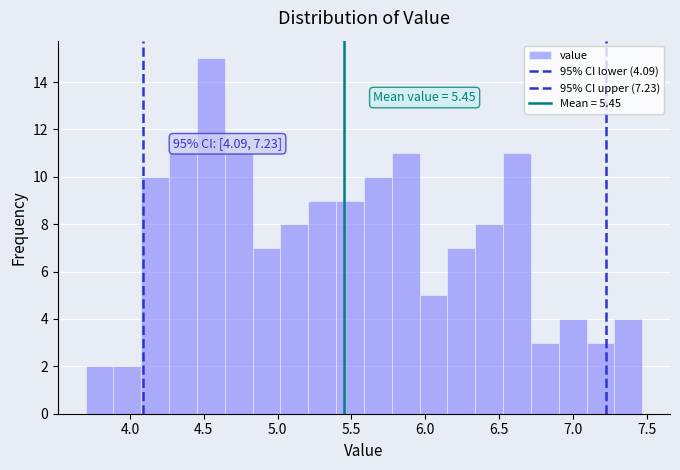

Around what value on the x-axis is the tallest bar? Give the approximate position of its centre, as read against the axis.

4.55